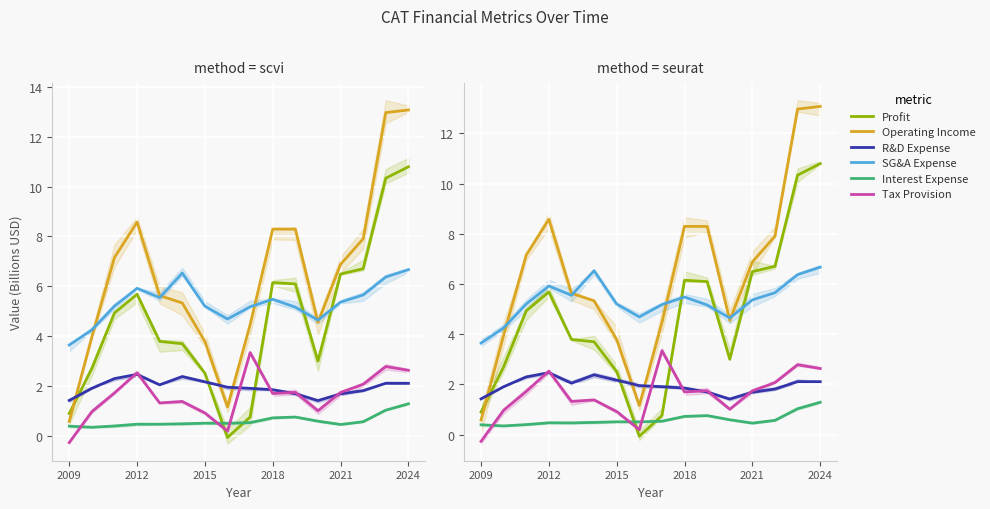

Between 13 and 6, which is larger?

13